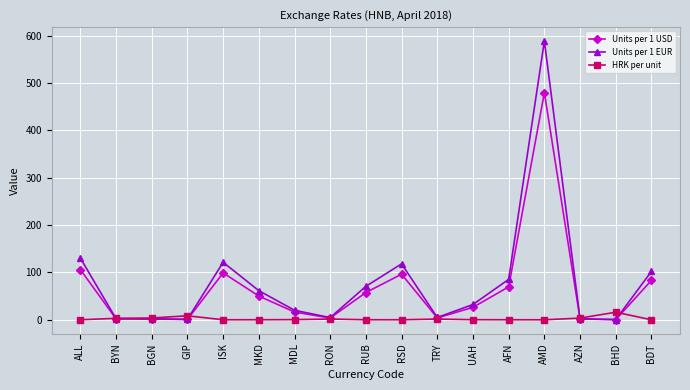

What is the maximum value shown in the chart?

588.7